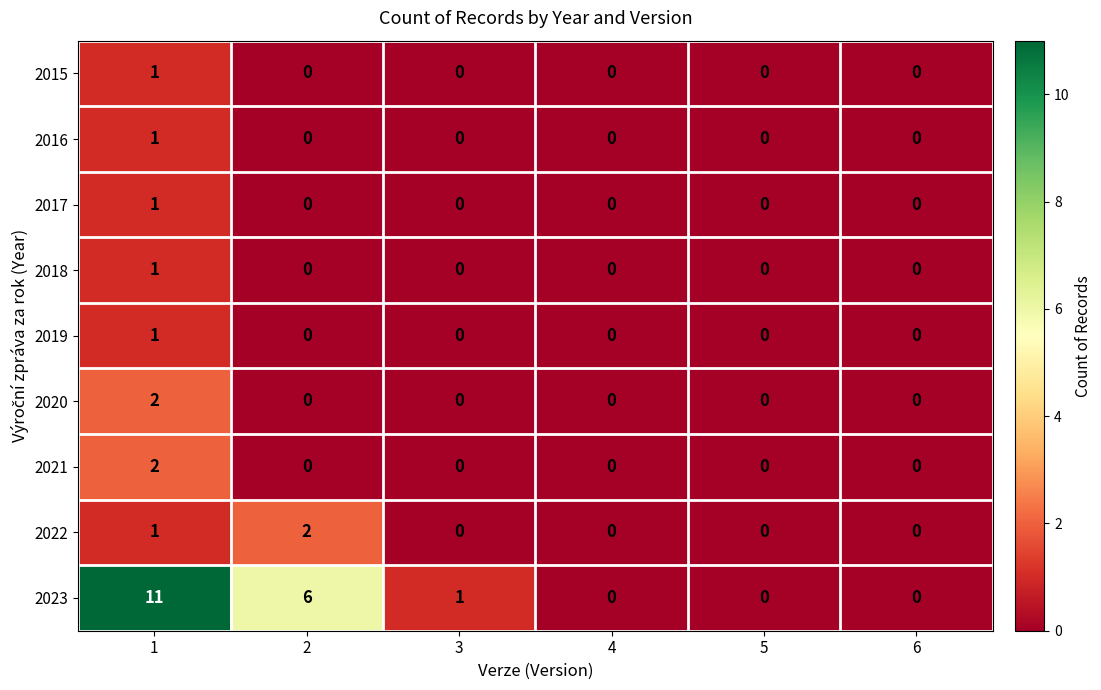

Is it true that 2023 equals -7 at 5?

False